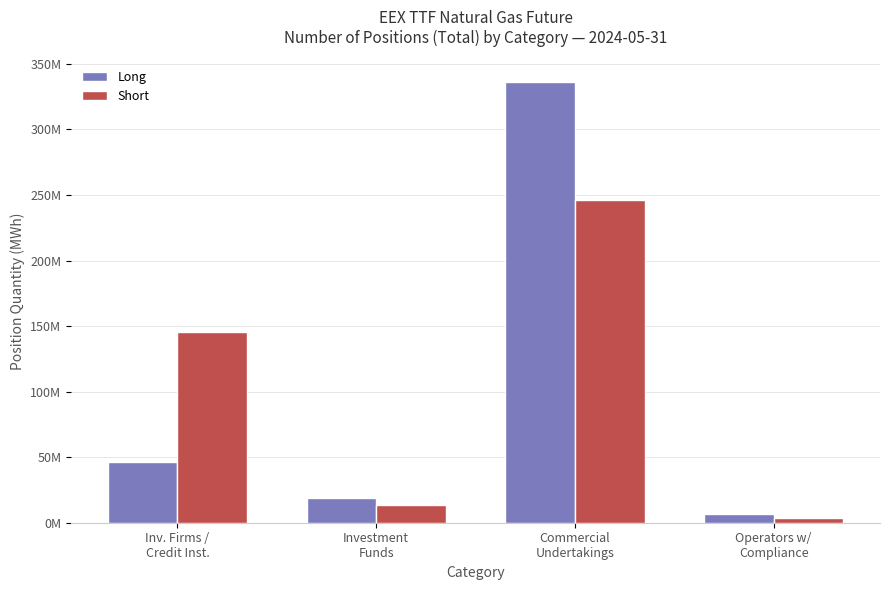

What are all the series names shown in the legend?

Long, Short